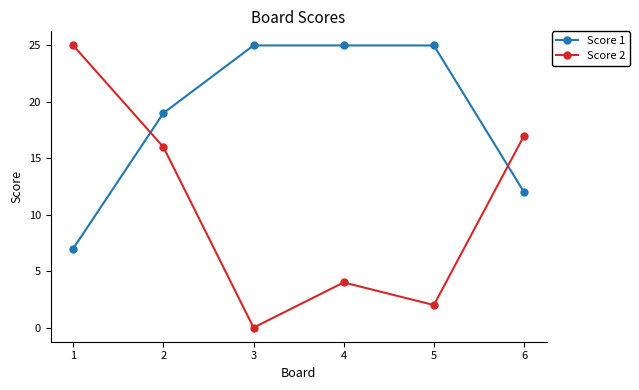

What value does the Score 1 series have at 3?

25